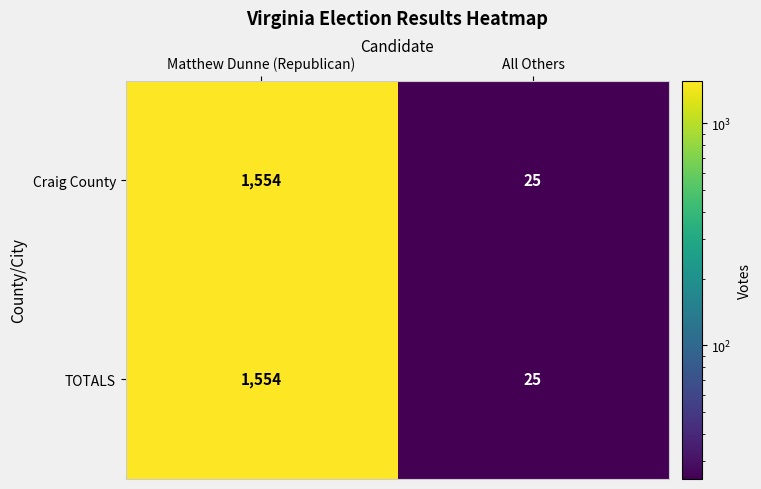

Rank the categories by TOTALS value from lowest to highest.

All Others, Matthew Dunne (Republican)